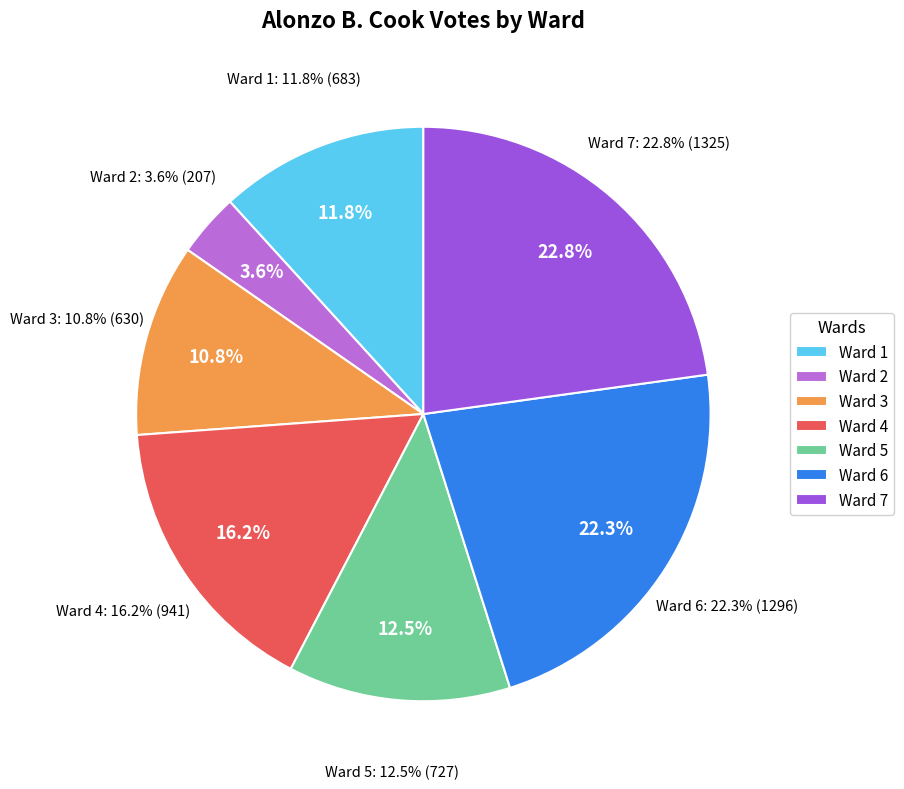

Count the number of slices in the pie.

7